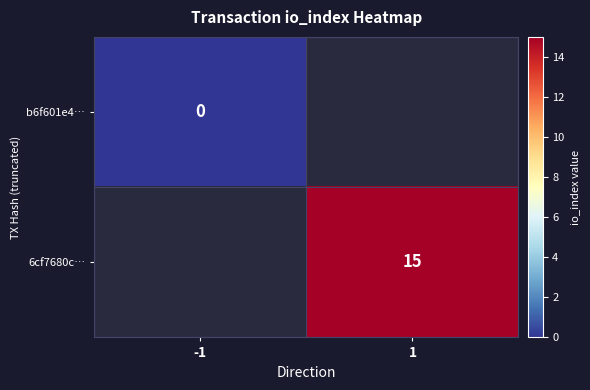

Which category has the highest value across all series?

1